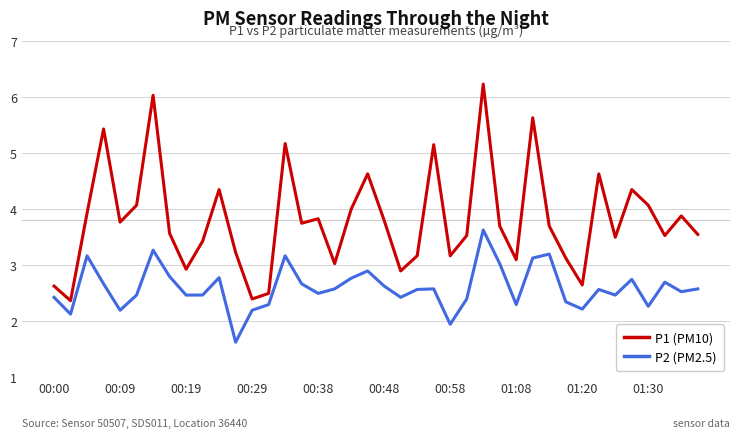

Which series has the largest total across all categories?

P1 (PM10)